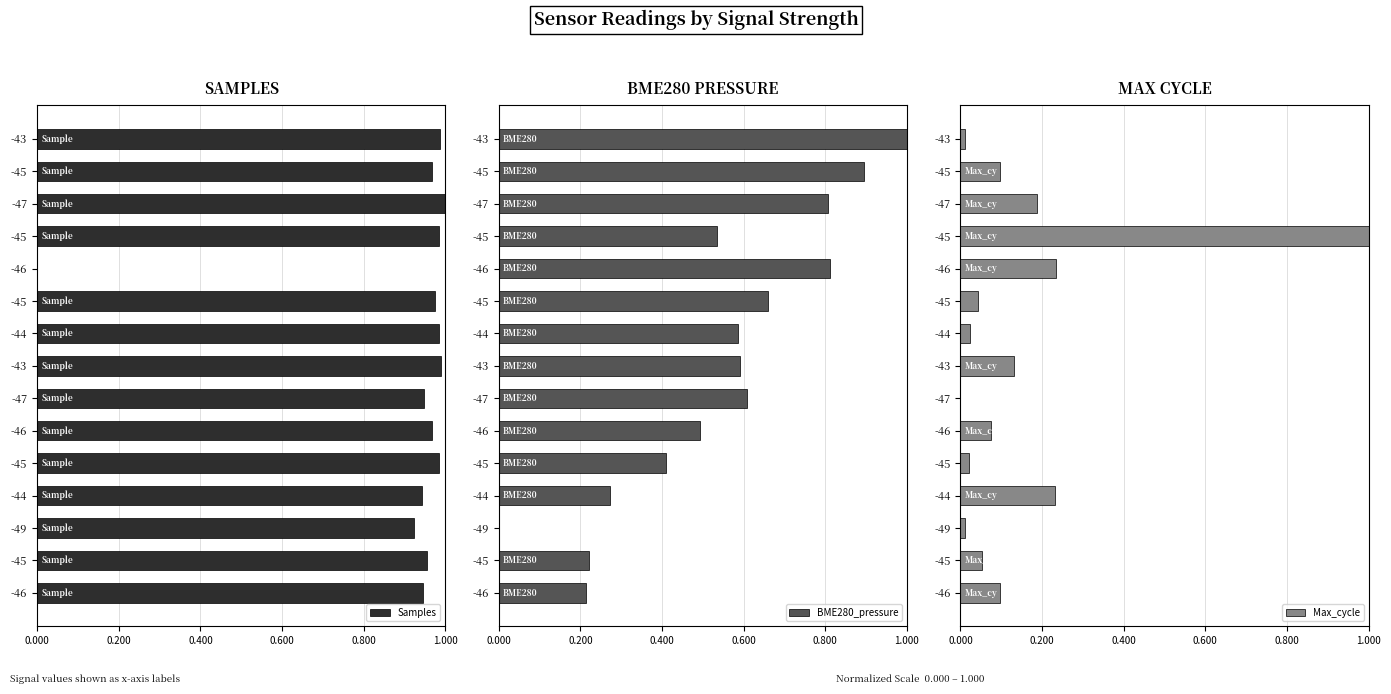

What is the greatest value displayed?

1.0